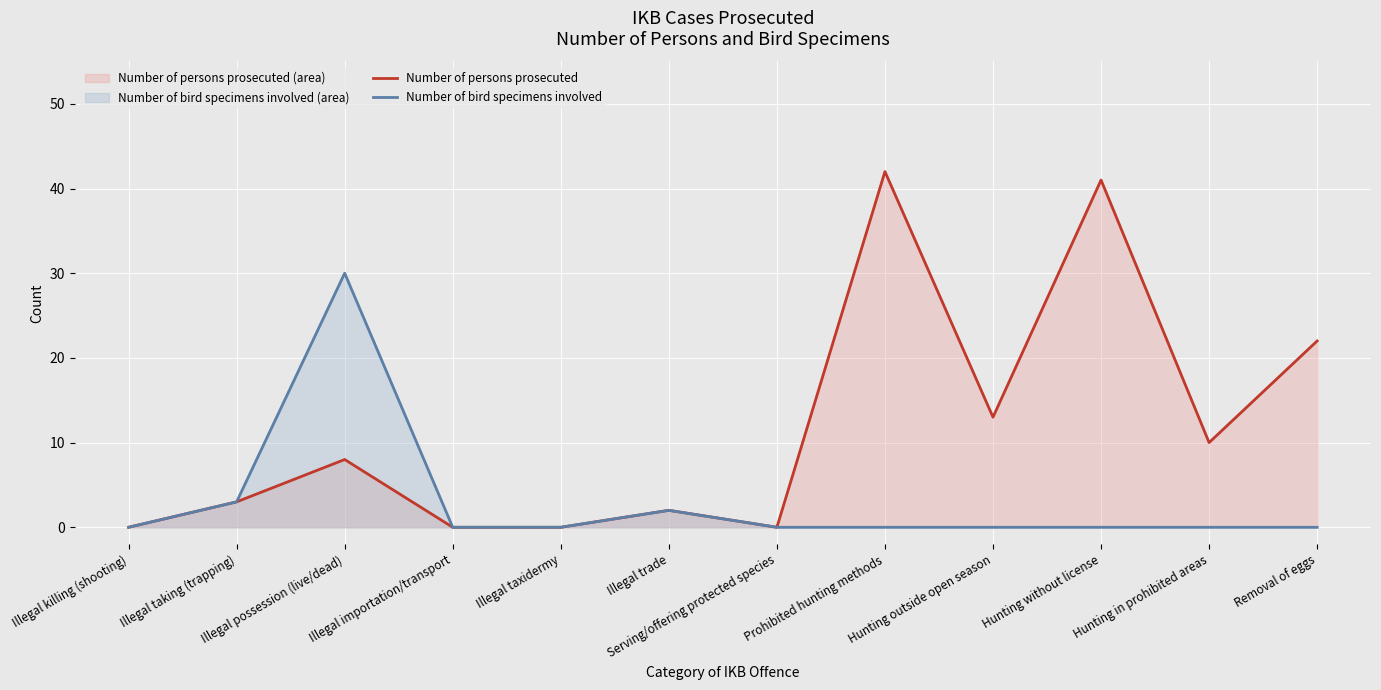

What are all the series names shown in the legend?

Number of persons prosecuted, Number of bird specimens involved